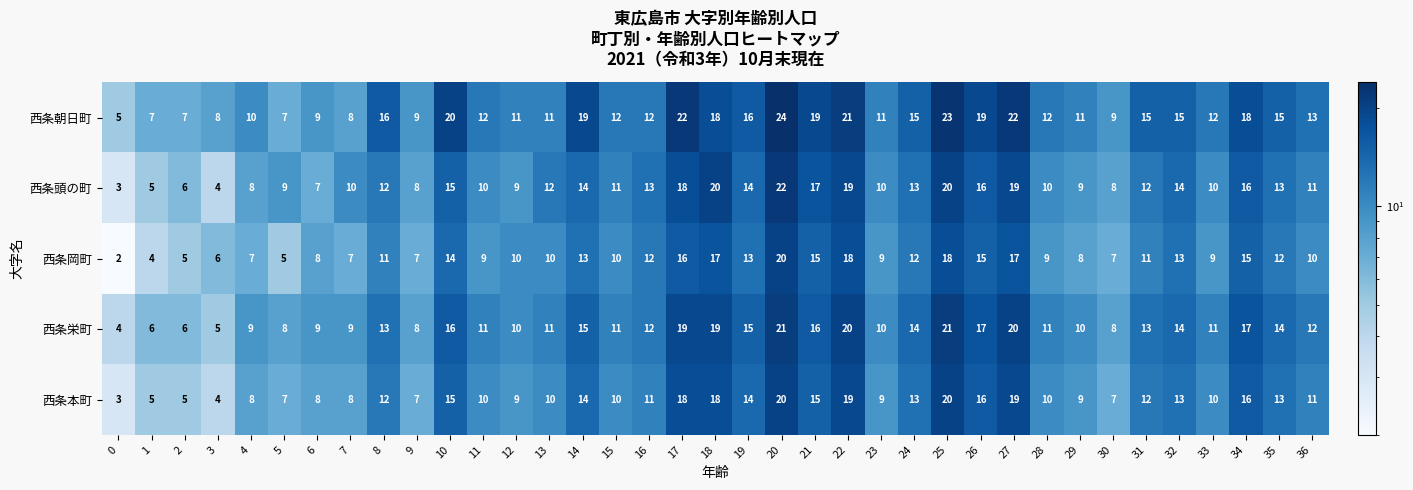

Rank the series by their average value, from lowest to highest.

西条岡町, 西条本町, 西条頭の町, 西条栄町, 西条朝日町